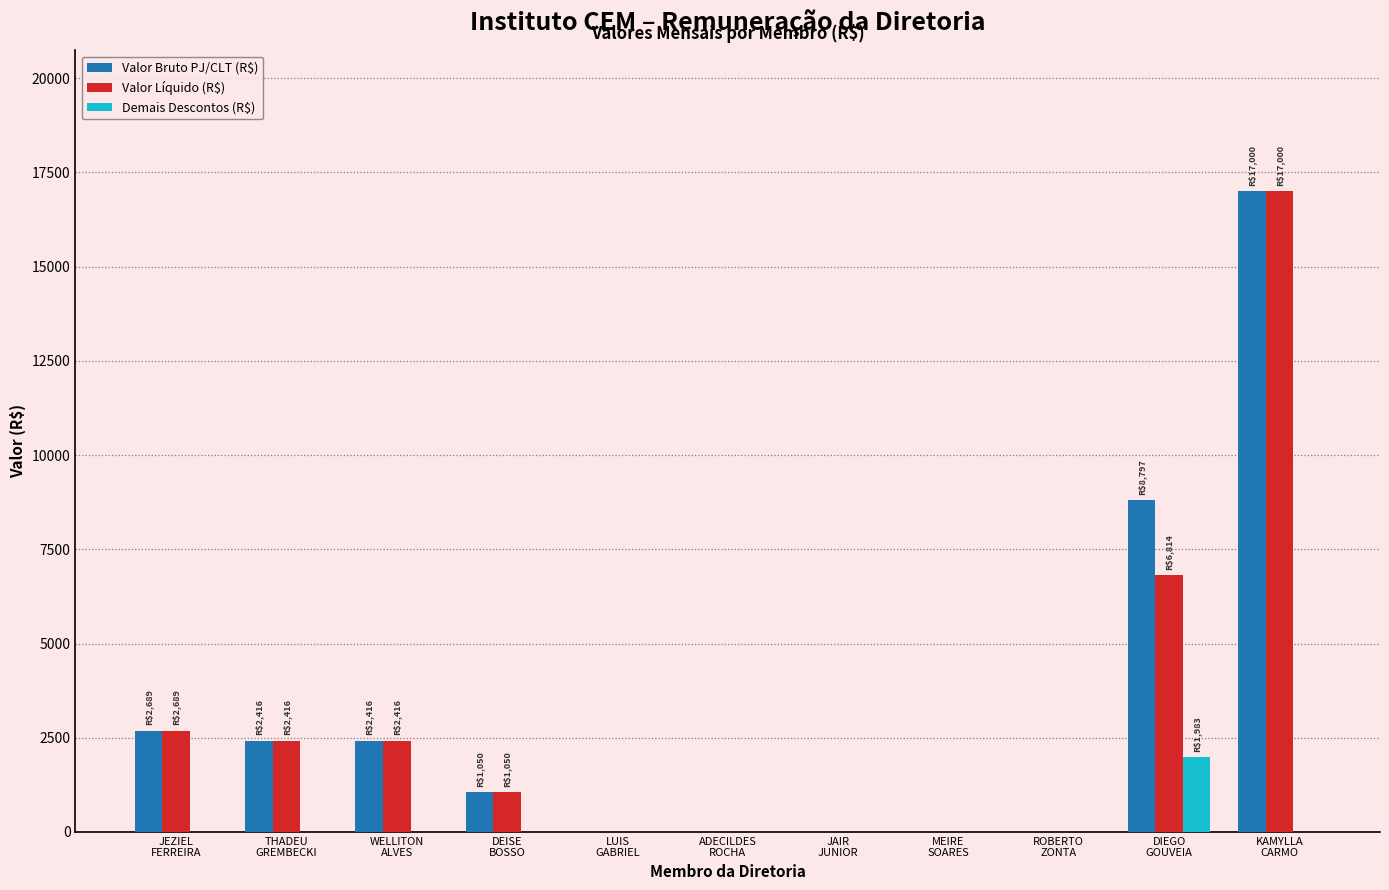

What is the greatest value displayed?

17000.0